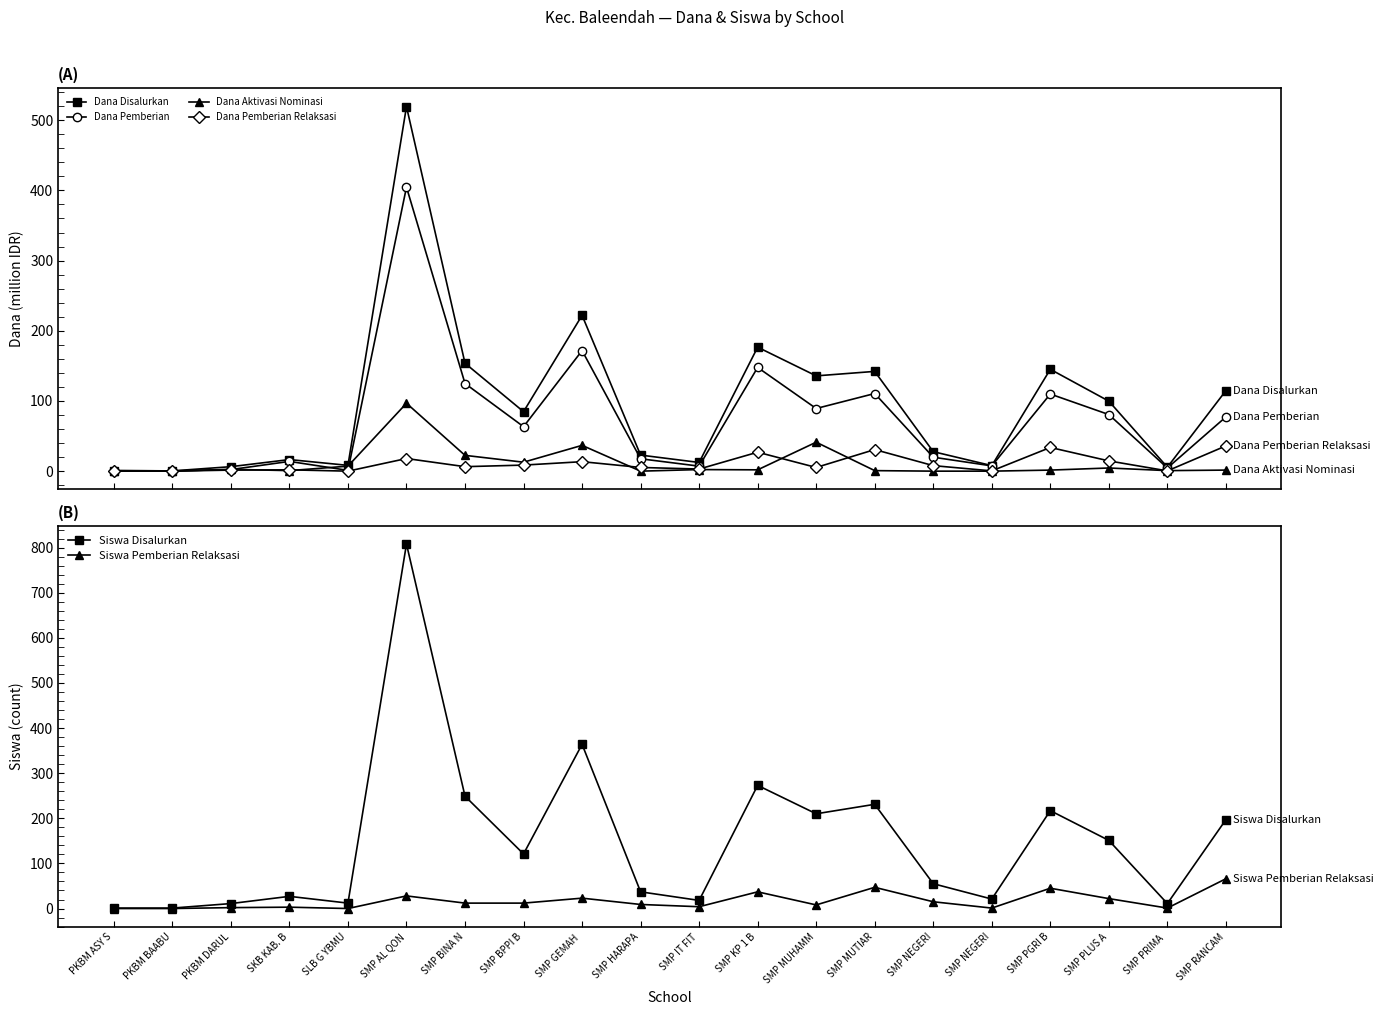

True or false: Dana Pemberian Relaksasi and Dana Disalurkan cross at least once.

False